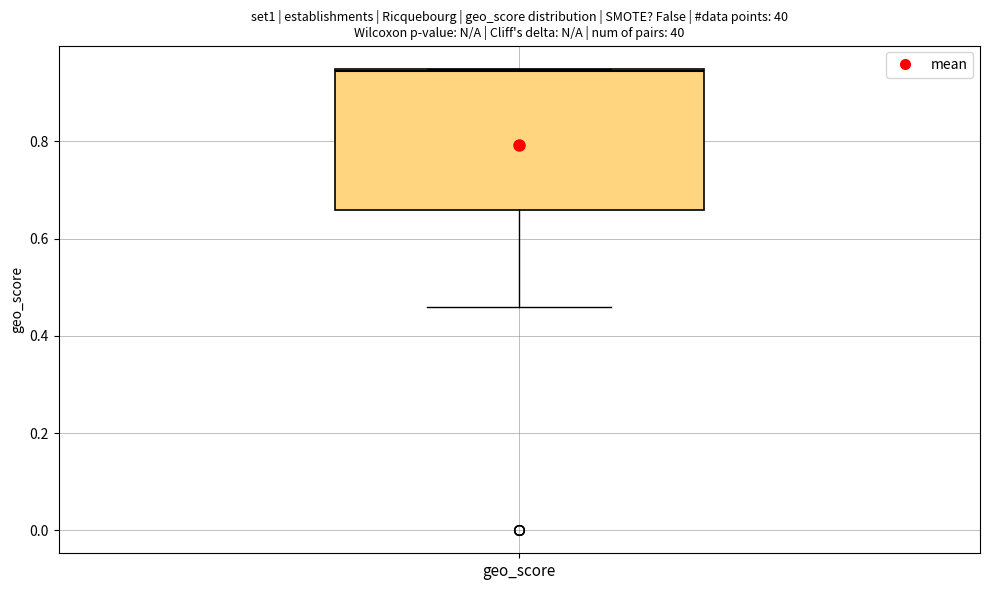

Where does the median line of the box for geo_score sit on the y-axis? The values are not printed on the chart, so give them approximately, as read against the axis.

0.94